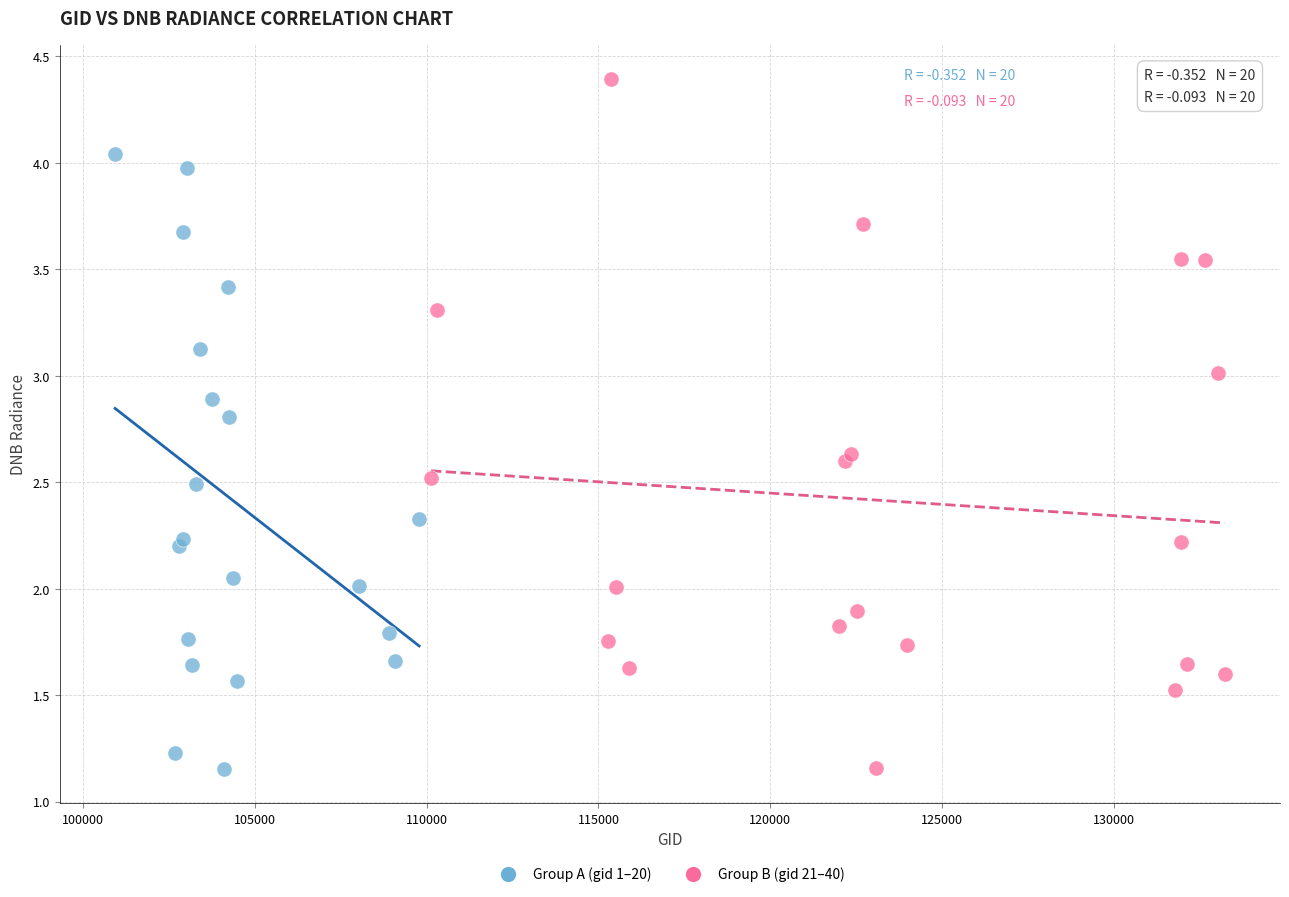

Which series has the widest spread of Y values?

Group B (gid 21–40)